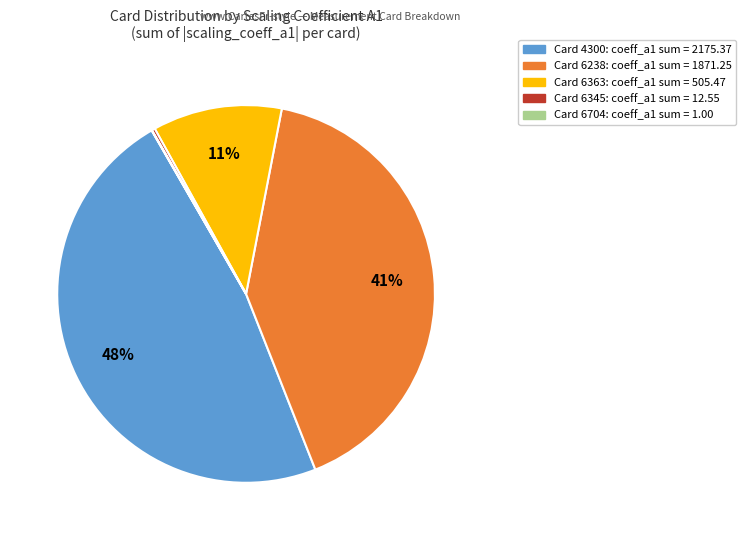

To the nearest percent, what is the average slice percentage?

20%